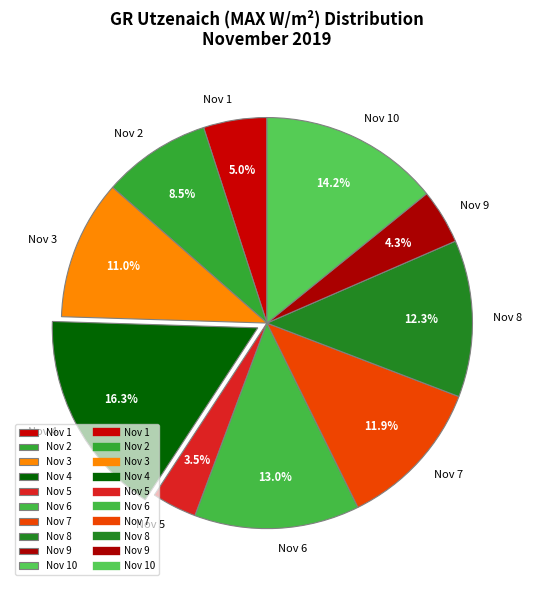

Is there any slice that represents more than half of the pie?

No